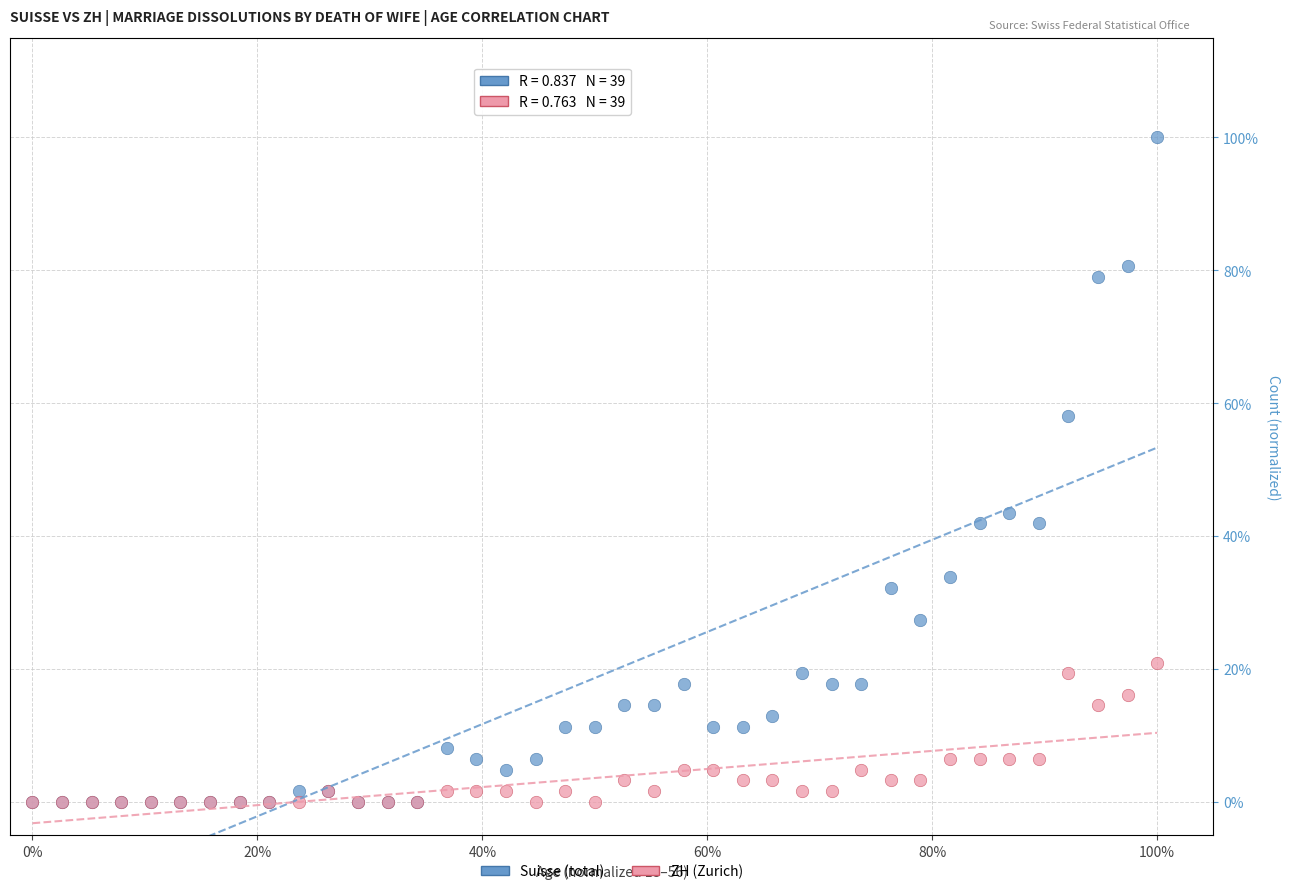

Which series reaches the maximum Y coordinate?

Suisse (total)